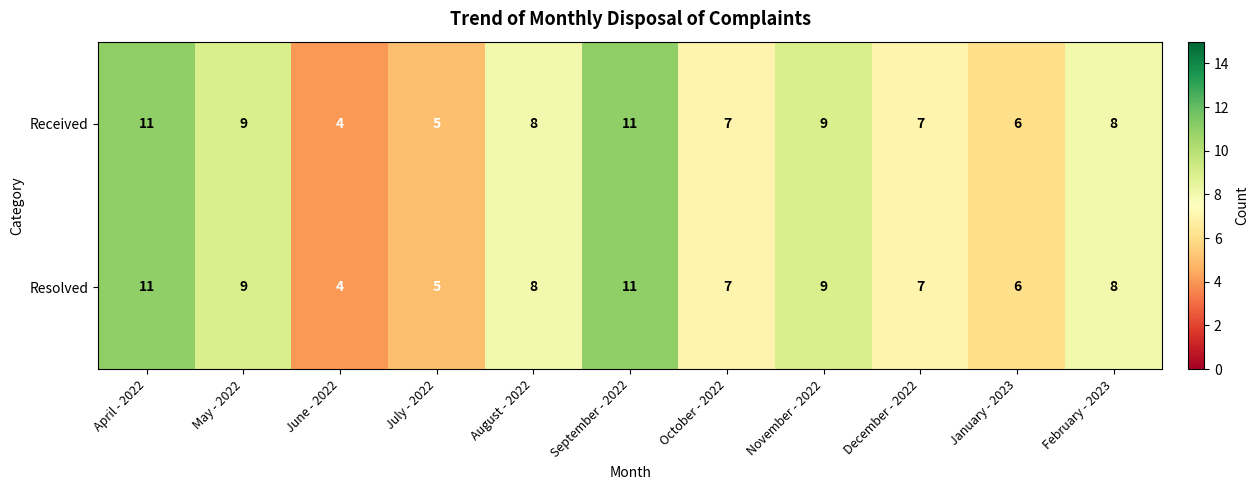

How many Resolved values are between 6 and 9?

7